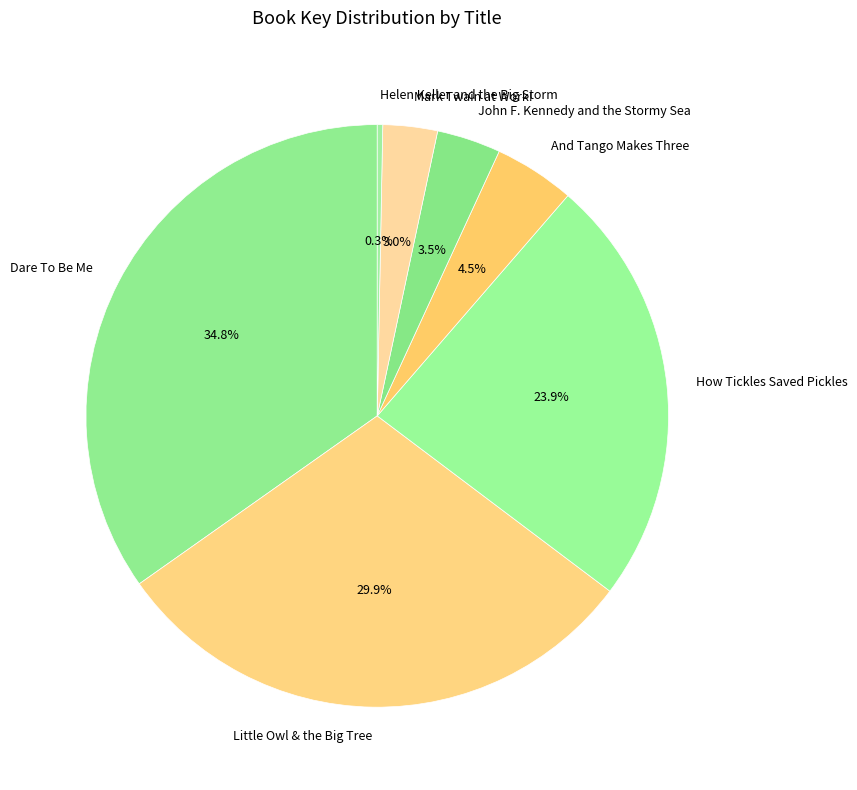

Is there a majority slice in this chart?

No